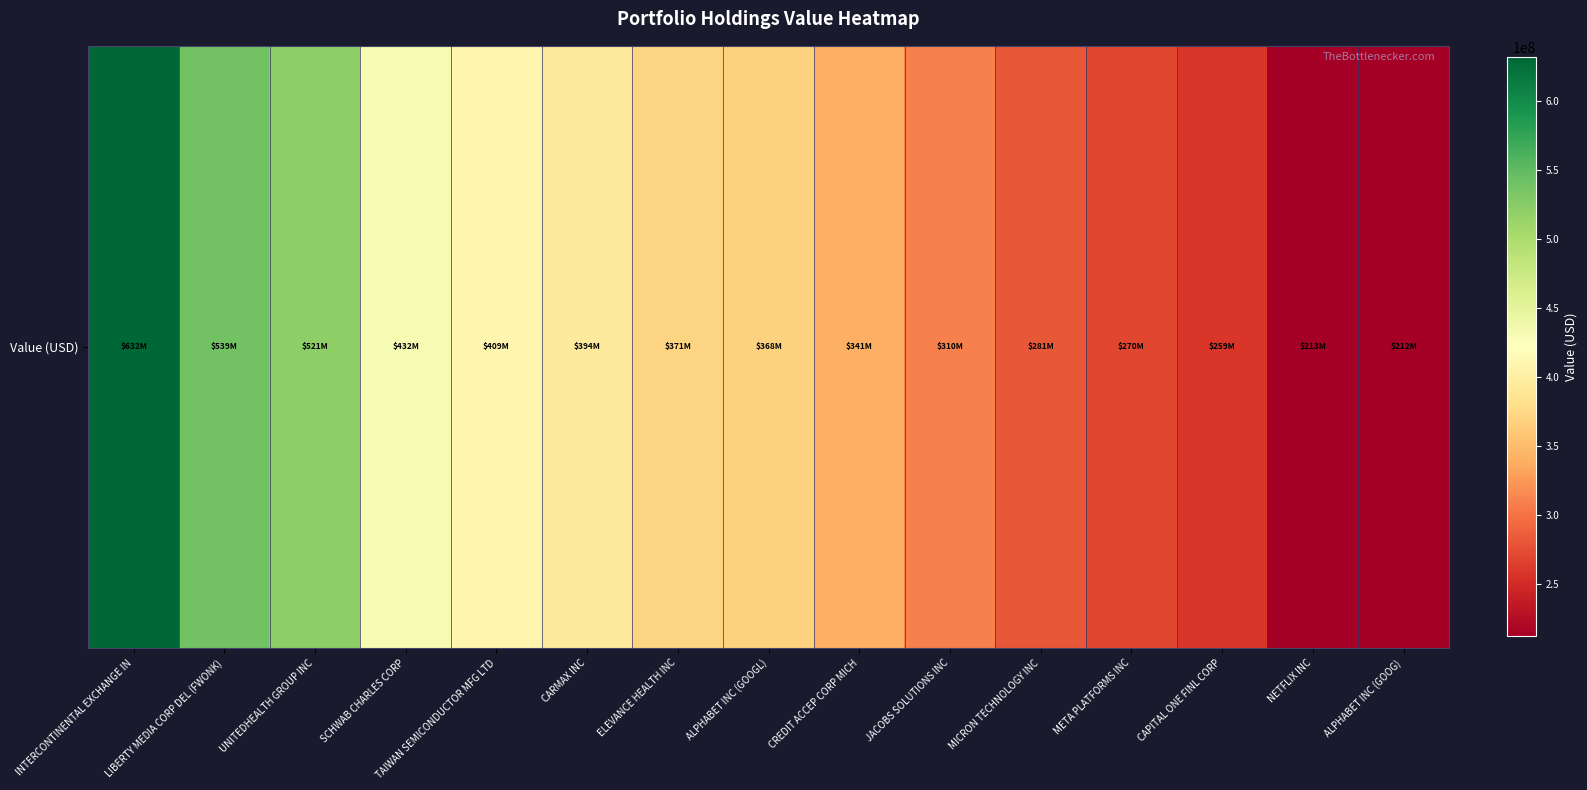

At which label does the data first exceed 368205505?

INTERCONTINENTAL EXCHANGE IN